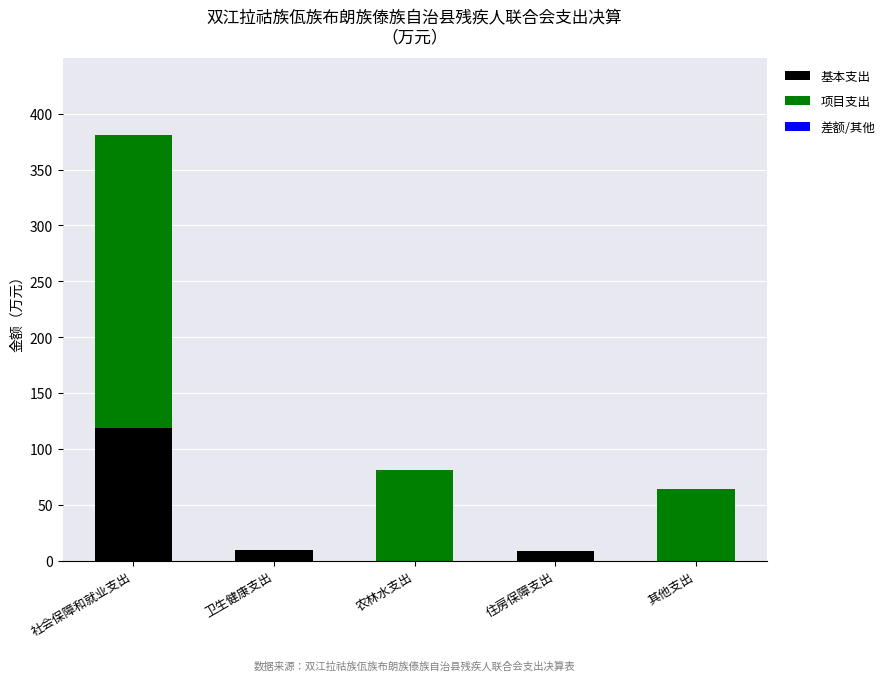

What value does the 基本支出 series have at 社会保障和就业支出?

119.0